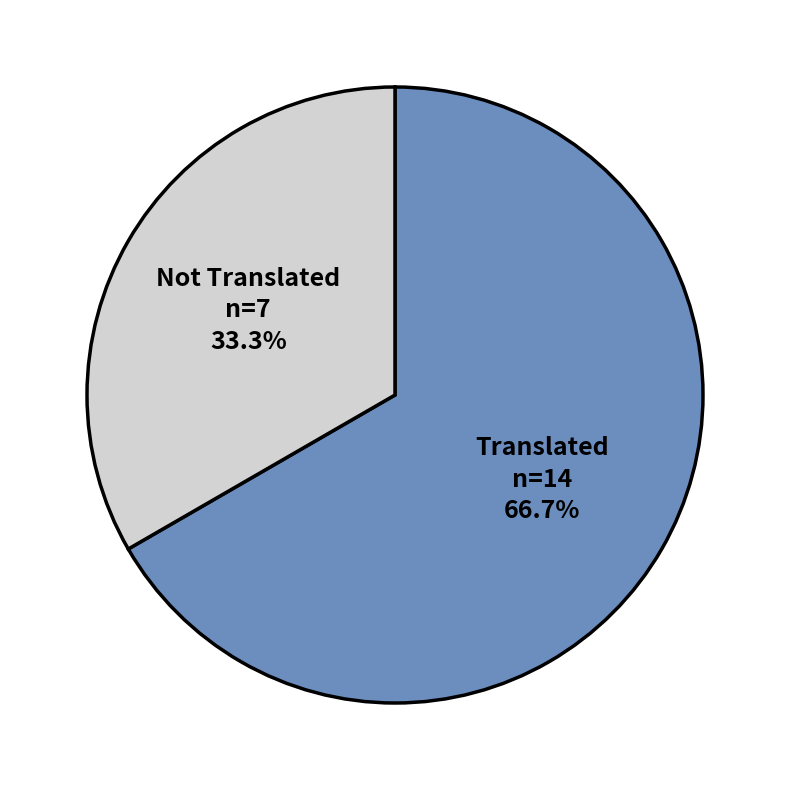

What is the majority slice?

Translated